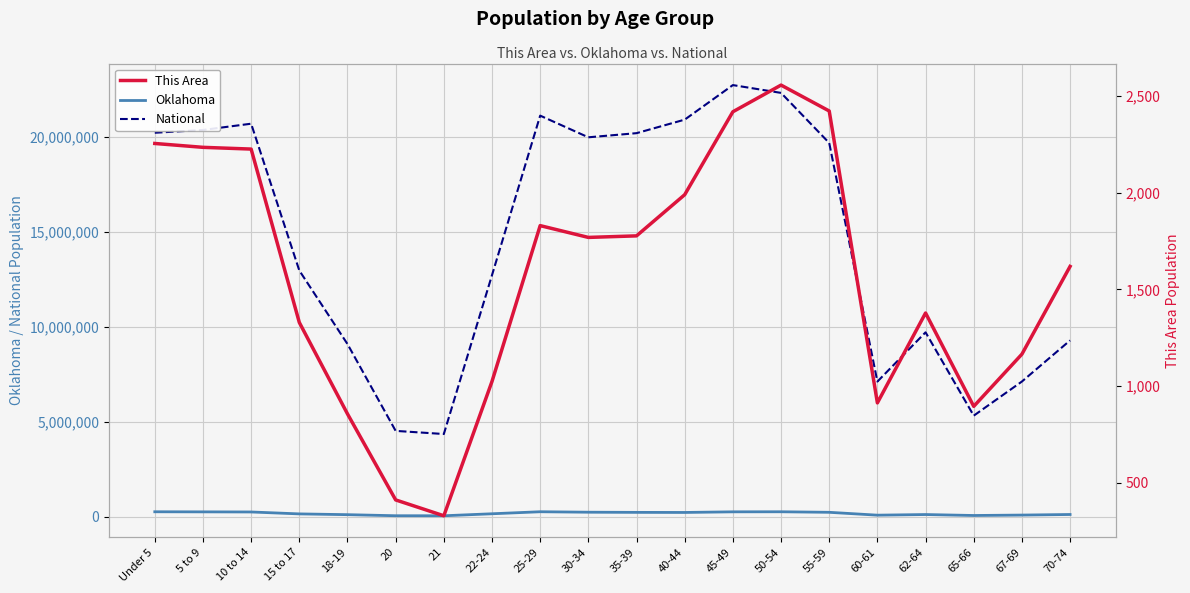

What is the label of the 7th point from the right?

50-54